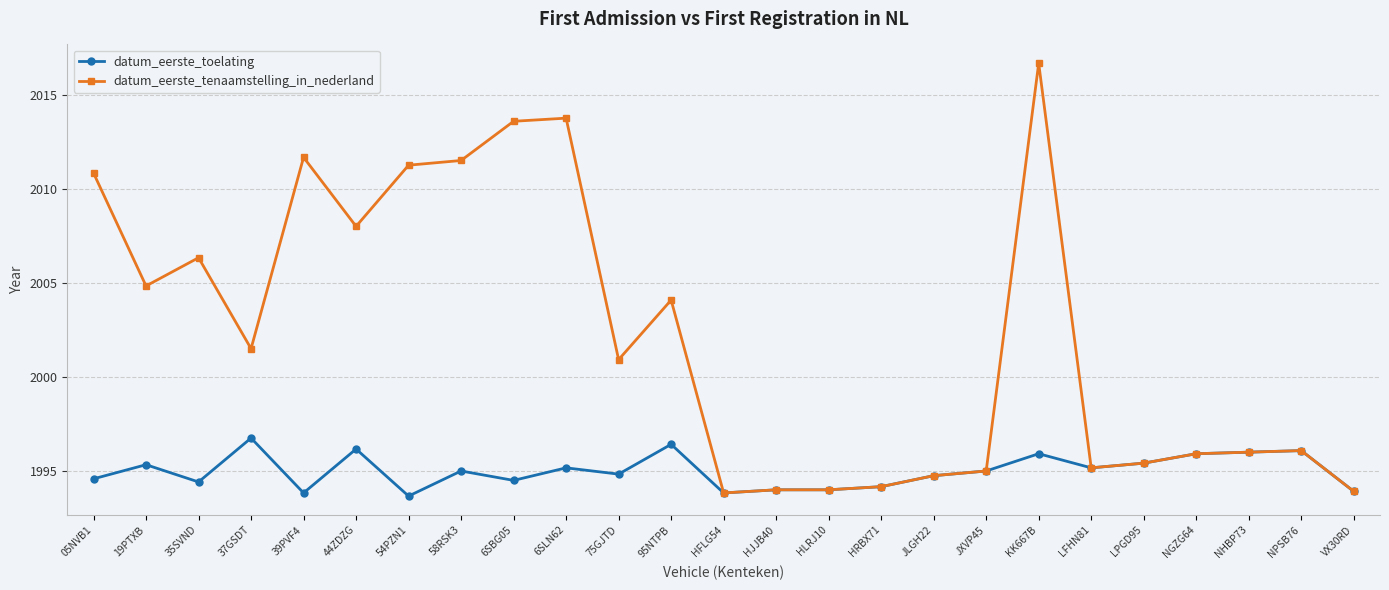

List the series in order of their overall mean, lowest first.

datum_eerste_toelating, datum_eerste_tenaamstelling_in_nederland